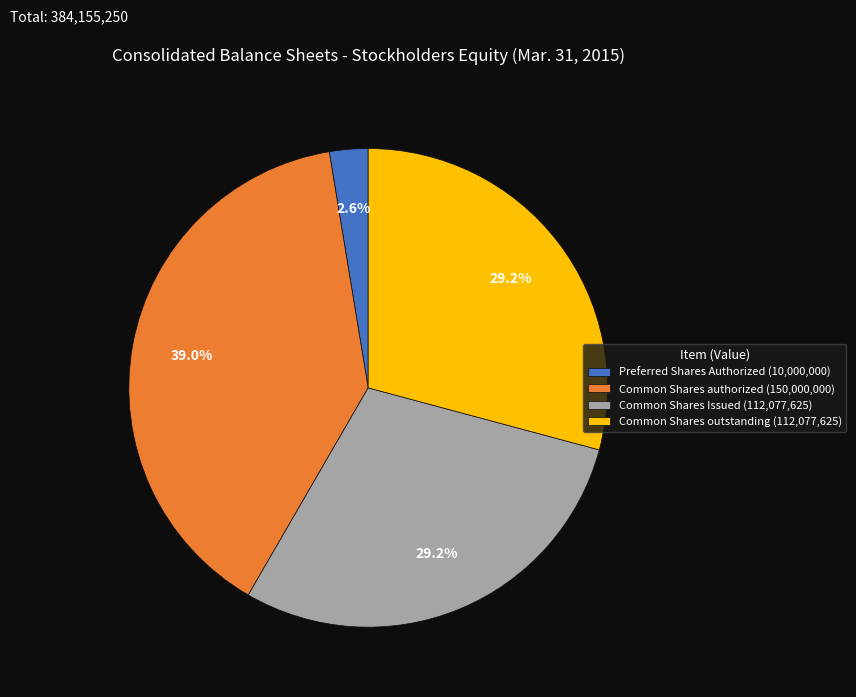

Which has a higher value, Common Shares outstanding or Common Shares authorized?

Common Shares authorized